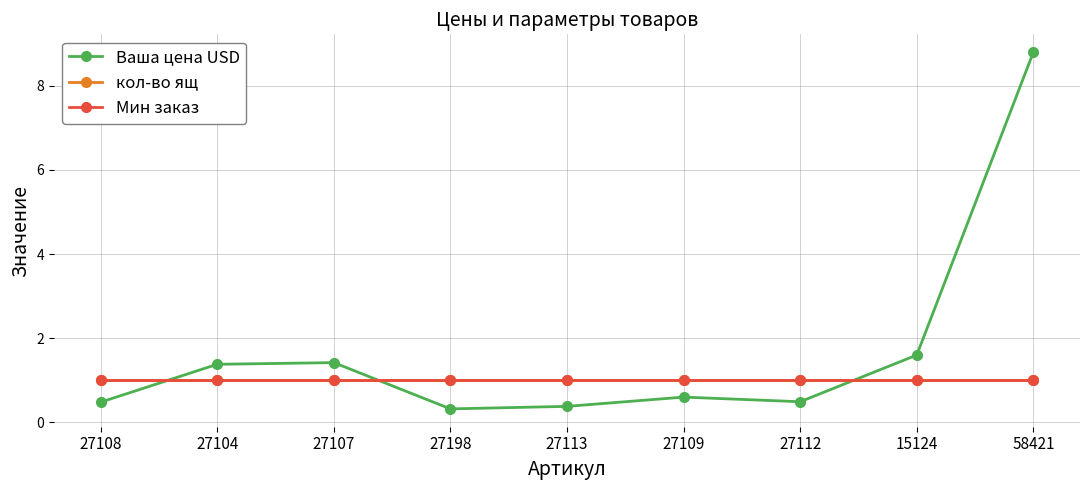

Does the chart display data point markers on the line(s)?

Yes